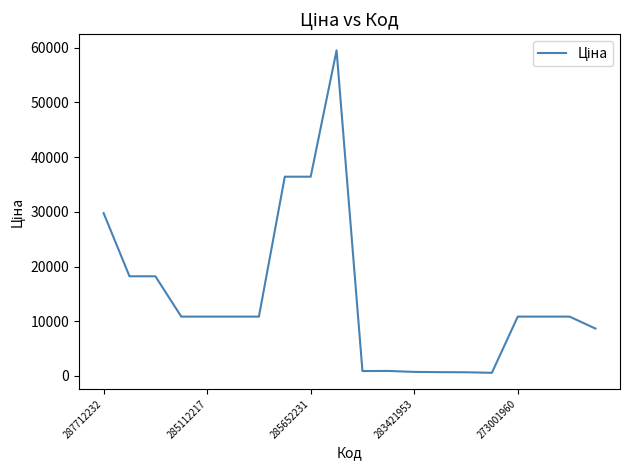

Is this an area chart (filled region under the line)?

No